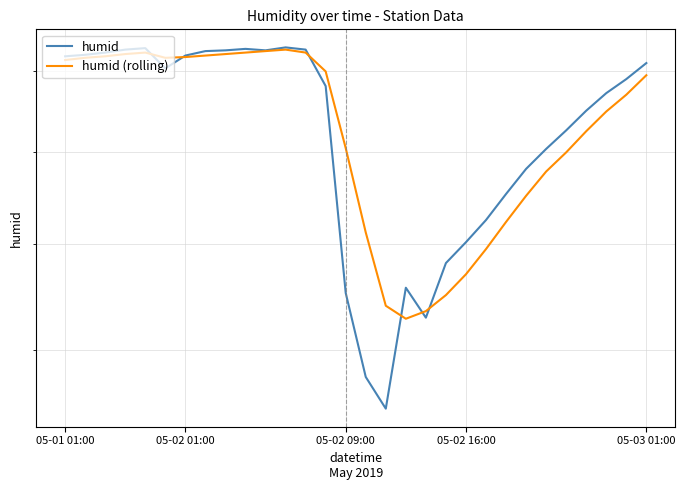

What is the approximate value of humid at 13?

88.1